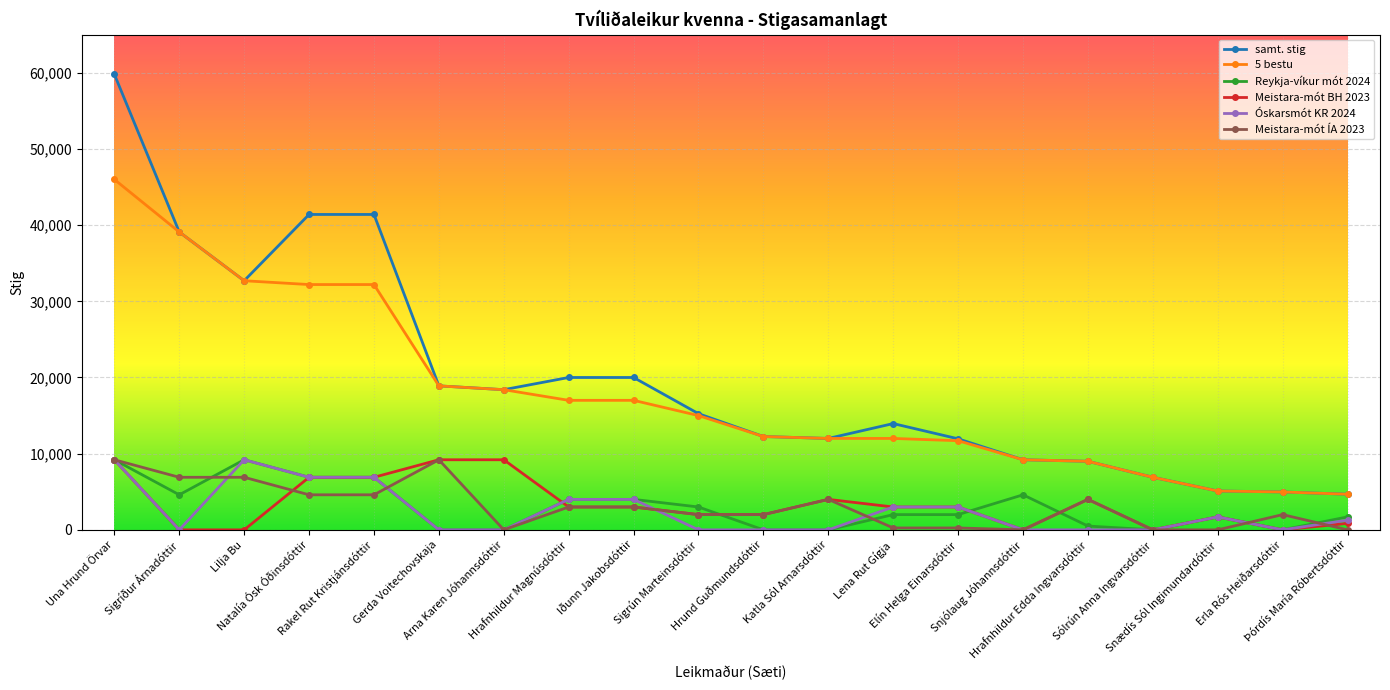

True or false: Meistara-mót BH 2023 has more than 1 points higher than both neighbors.

True